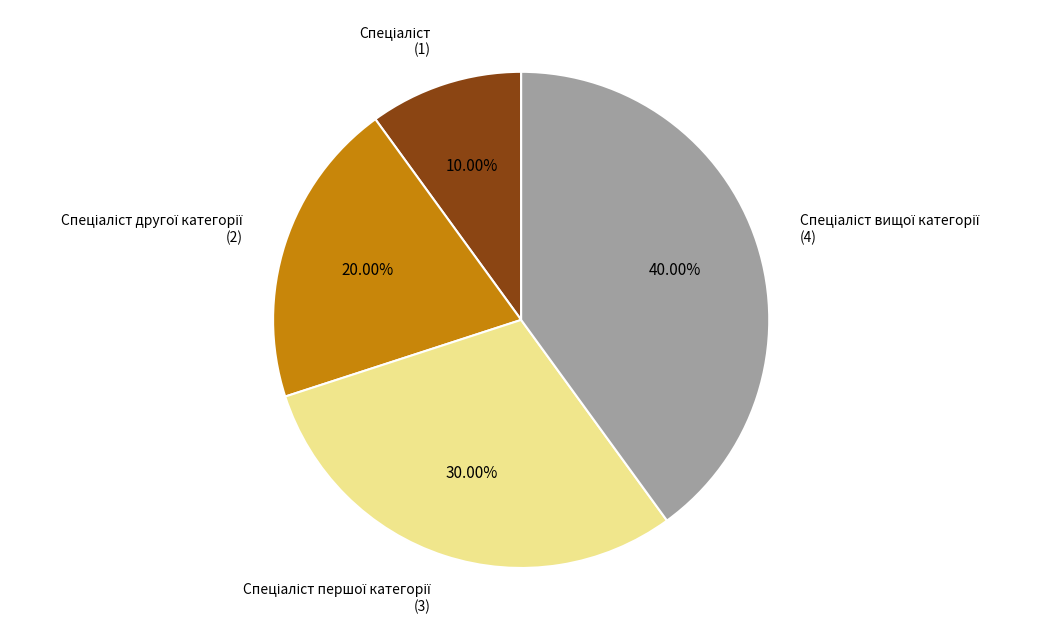

Does any single category account for the majority?

No